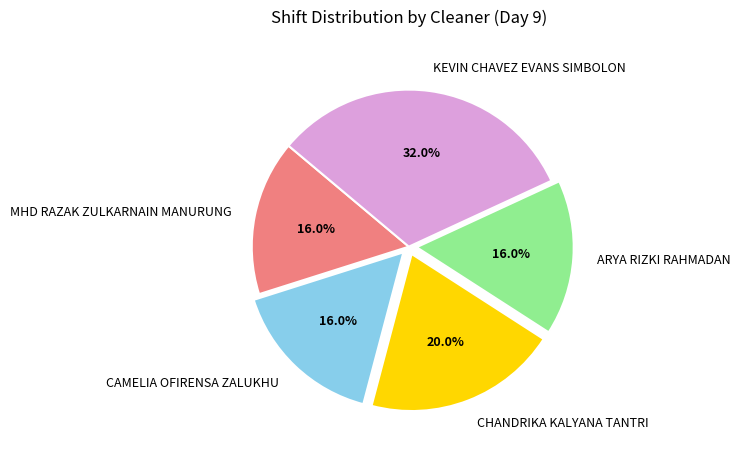

Count the number of slices in the pie.

5